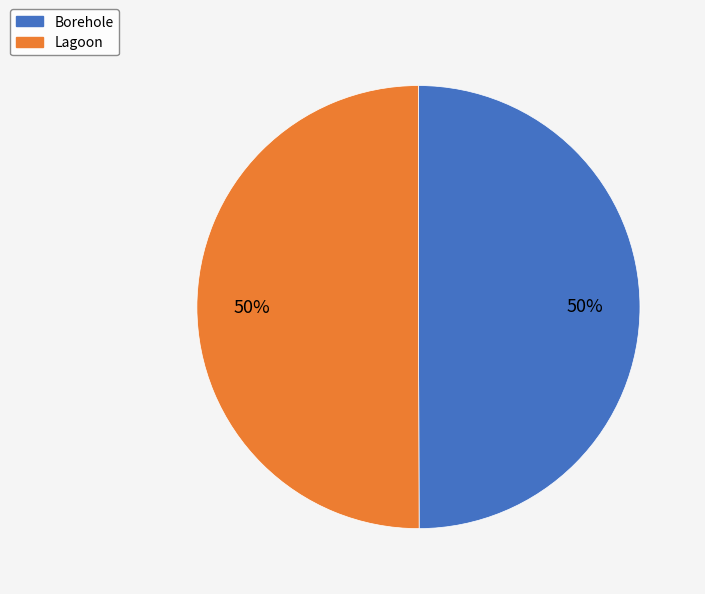

How many segments does this pie chart have?

2